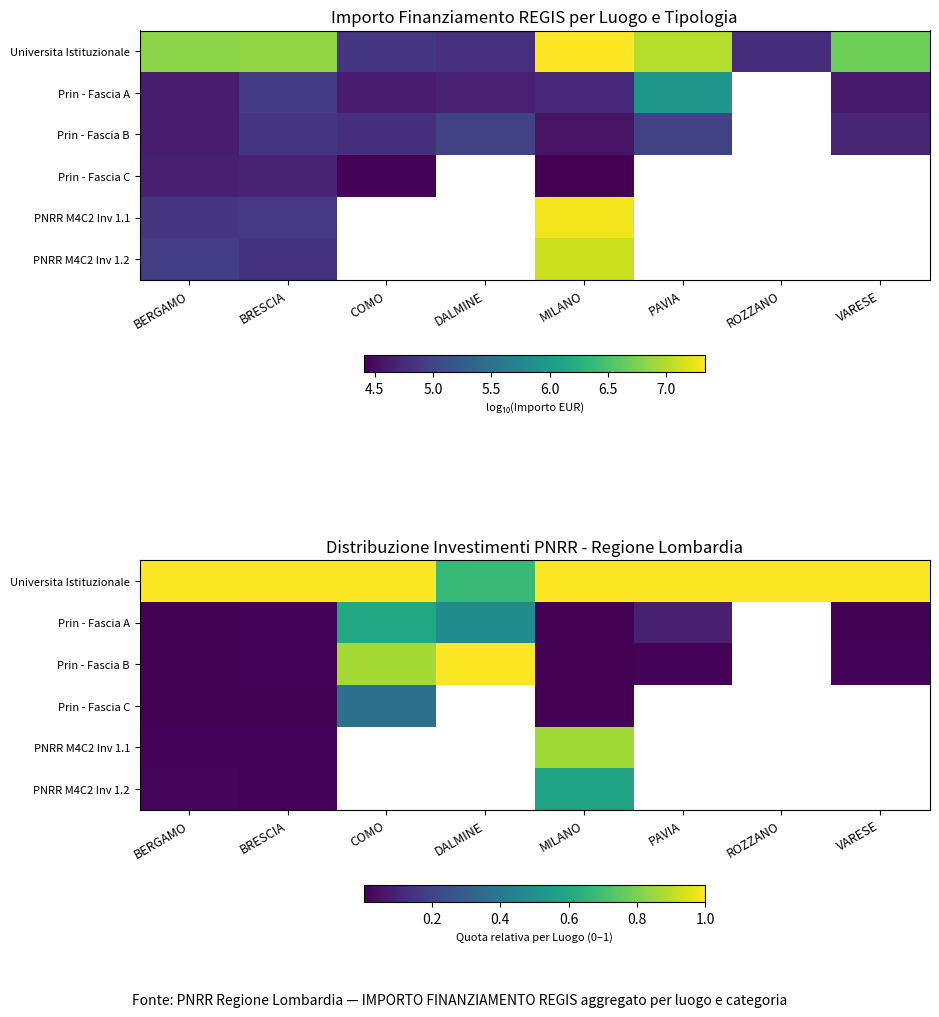

At ROZZANO, list the series in order from smallest to largest.

Universita Istituzionale, Prin - Fascia A, Prin - Fascia B, Prin - Fascia C, PNRR M4C2 Inv 1.1, PNRR M4C2 Inv 1.2